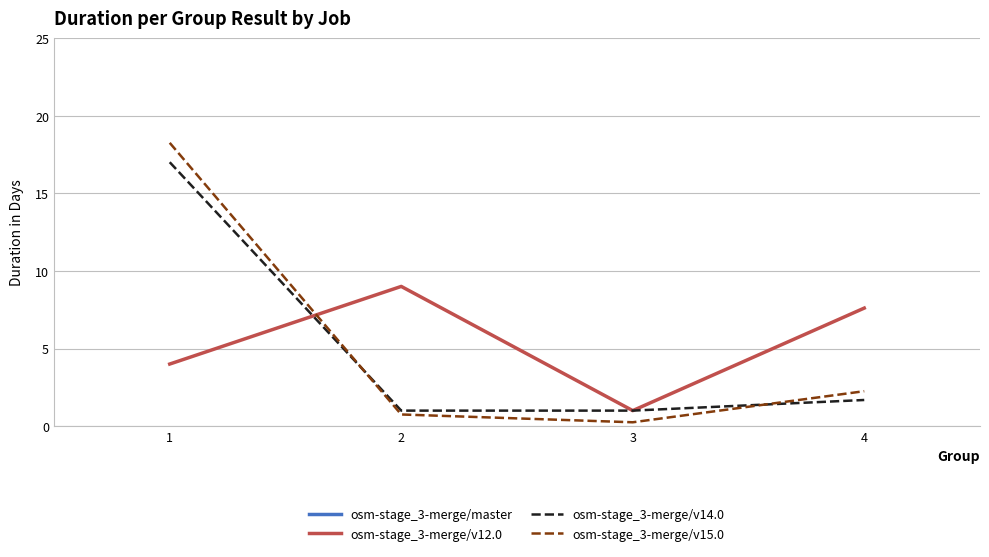

Does the chart have visible grid lines?

Yes